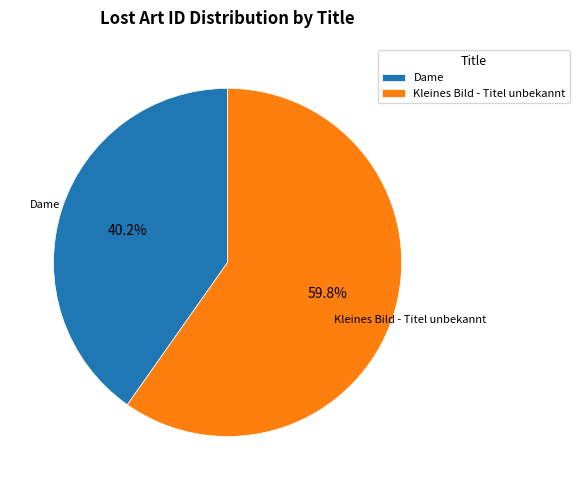

How many slices are in this pie chart?

2